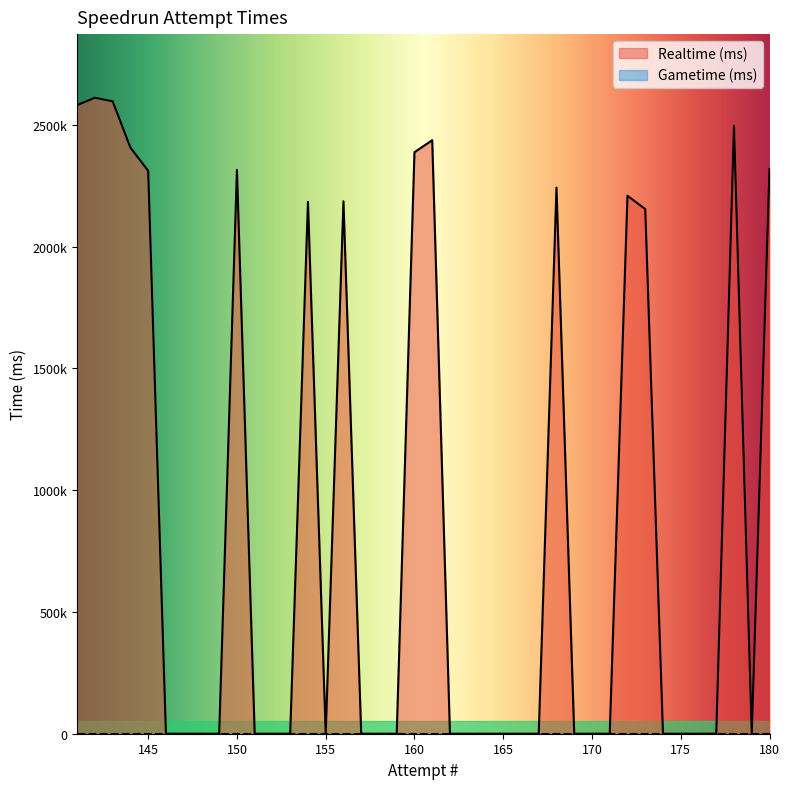

Reading left to right, what are all the values shown in this chart?

180=2319054	179=0	178=2496106	177=0	176=0	175=0	174=0	173=2153980	172=2208685	171=0	170=0	169=0	168=2242165	167=0	166=0	165=0	164=0	163=0	162=0	161=2436861	160=2387402	159=0	158=0	157=0	156=2186121	155=0	154=2183722	153=0	152=0	151=0	150=2315031	149=0	148=0	147=0	146=0	145=2311307	144=2406405	143=2596408	142=2611279	141=2580967